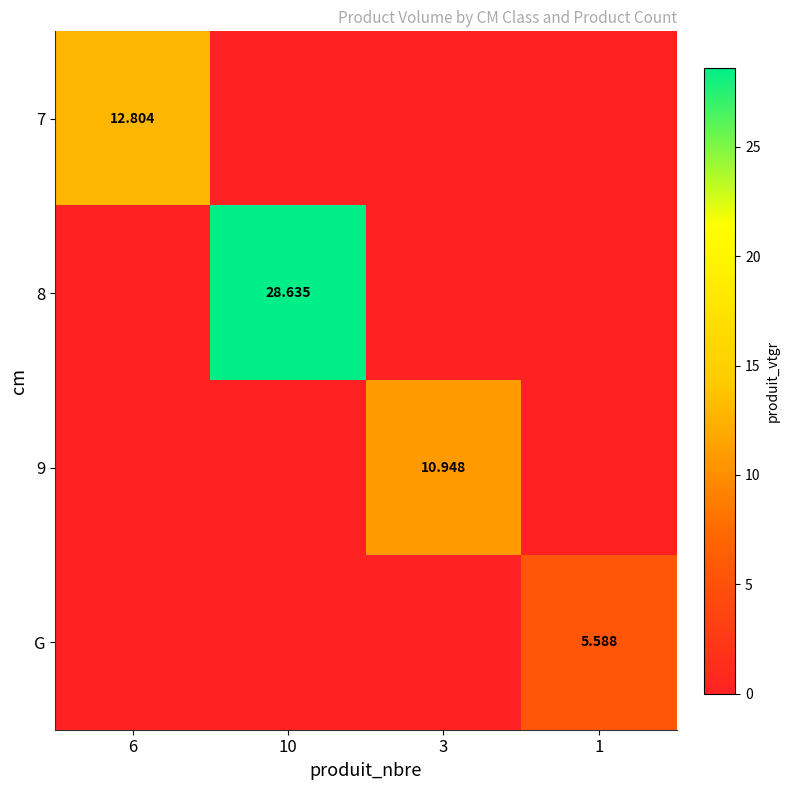

Which label corresponds to the largest value in the chart?

10